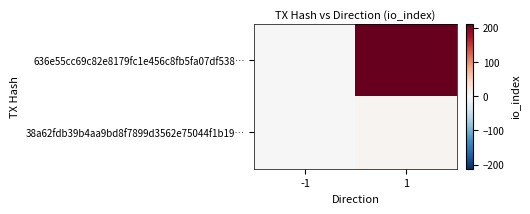

List the series in order of their overall mean, highest first.

636e55cc69c82e8179fc1e456c8fb5fa07df538…, 38a62fdb39b4aa9bd8f7899d3562e75044f1b19…